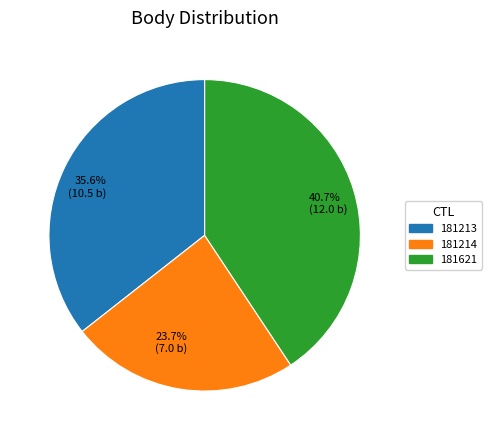

What is the ratio of the value at 181214 to the value at 181213?

0.7